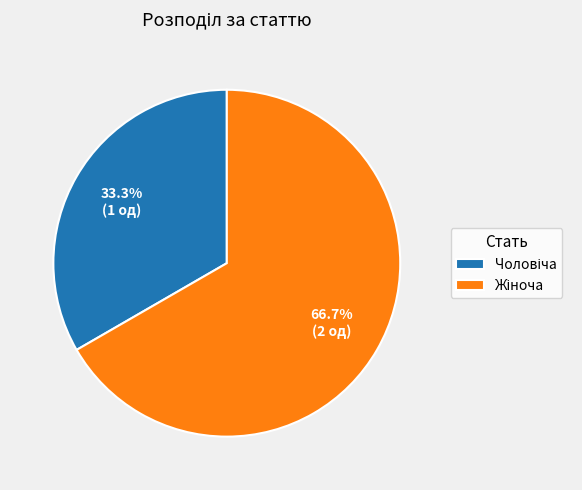

Is there a majority slice in this chart?

Yes